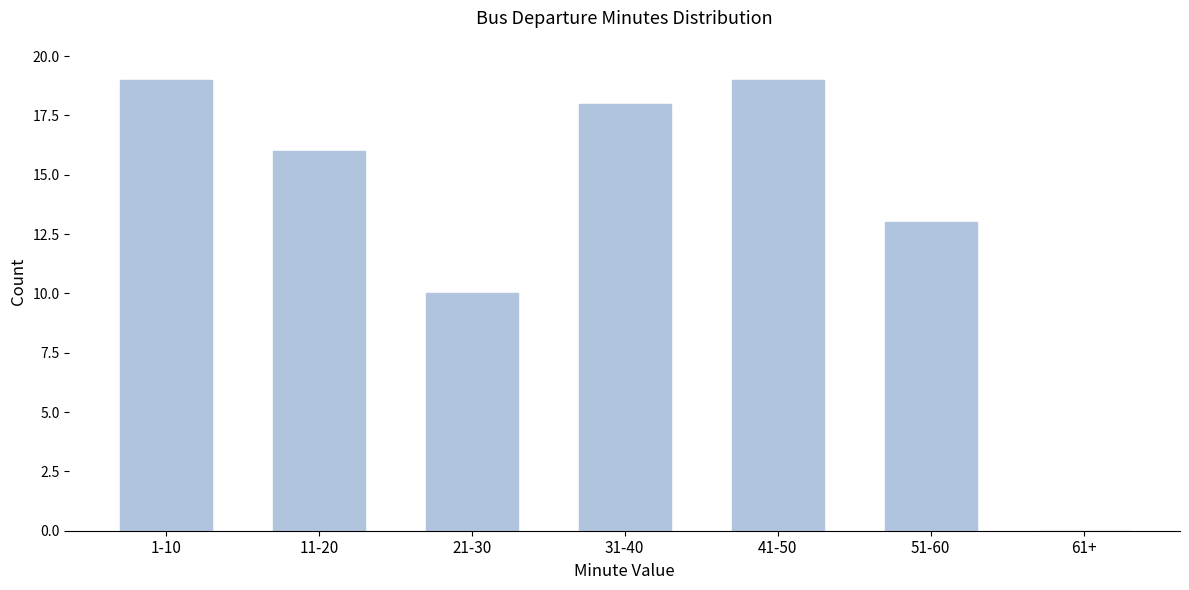

Reading right to left, transcribe all the data shown in this chart.

61+=0	51-60=13	41-50=19	31-40=18	21-30=10	11-20=16	1-10=19